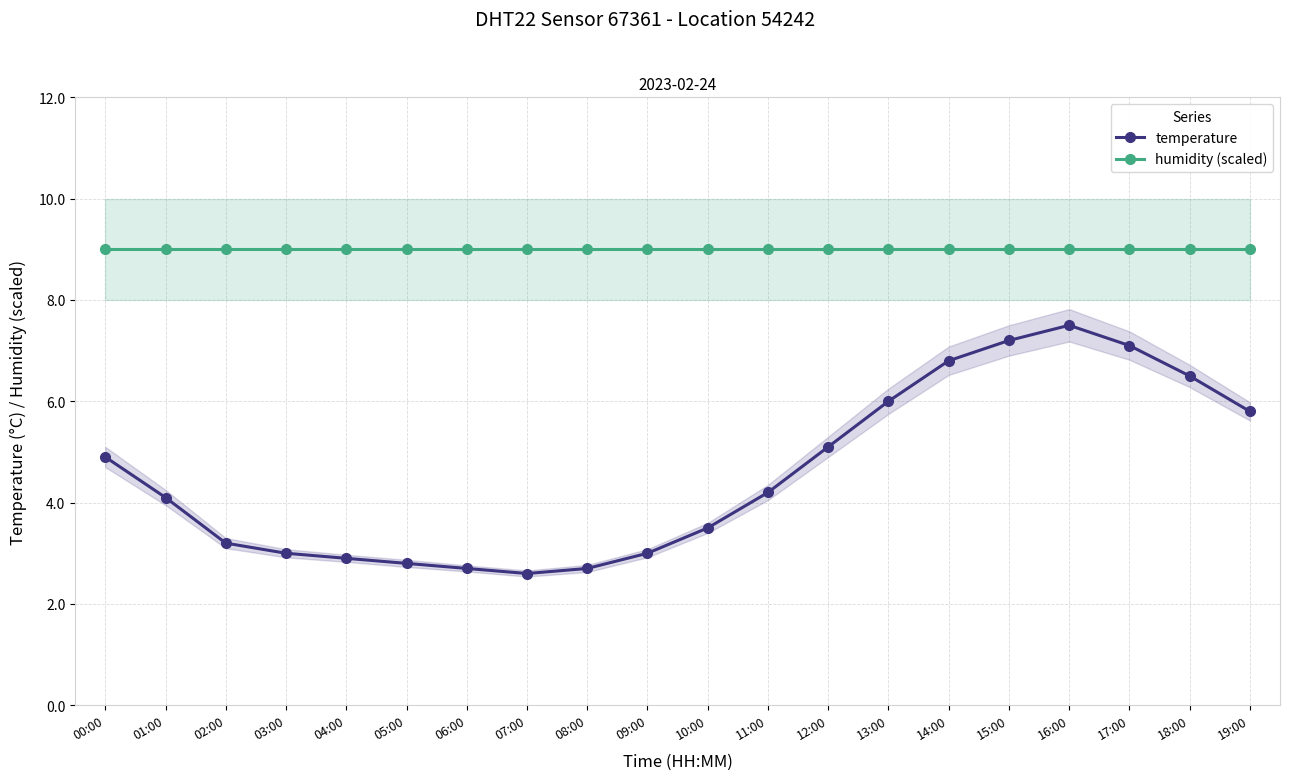

Reading left to right, extract all data points from this chart.

temperature: 4.9	4.1	3.2	3.0	2.9	2.8	2.7	2.6	2.7	3.0	3.5	4.2	5.1	6.0	6.8	7.2	7.5	7.1	6.5	5.8
humidity (scaled): 9.0	9.0	9.0	9.0	9.0	9.0	9.0	9.0	9.0	9.0	9.0	9.0	9.0	9.0	9.0	9.0	9.0	9.0	9.0	9.0